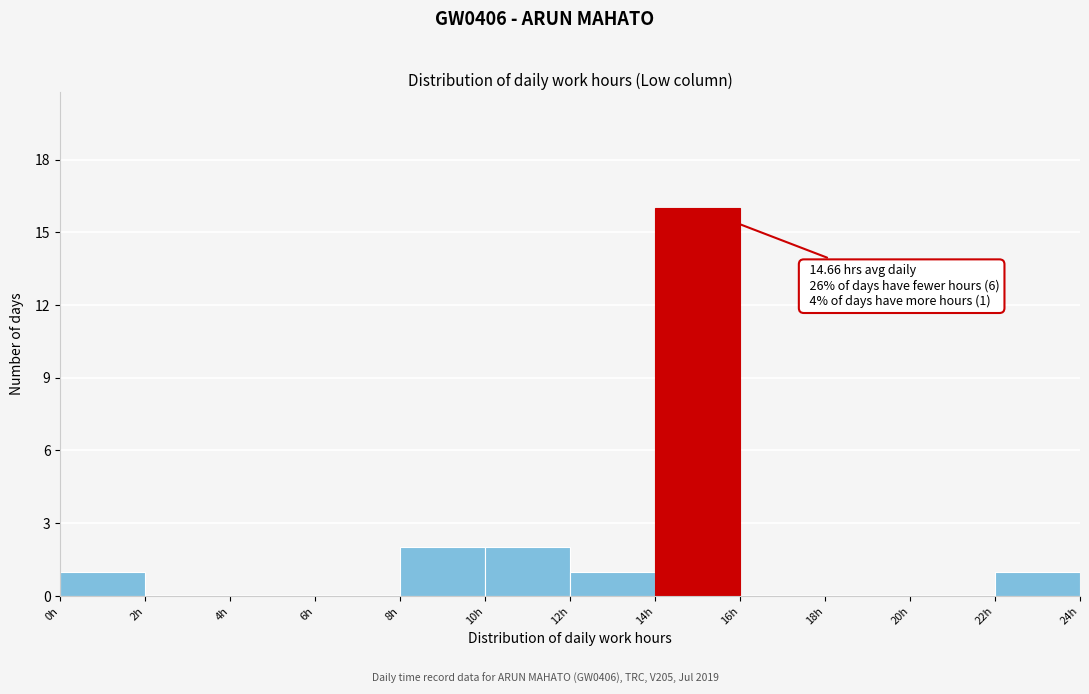

Which range on the x-axis has the tallest bar?

14 to 16